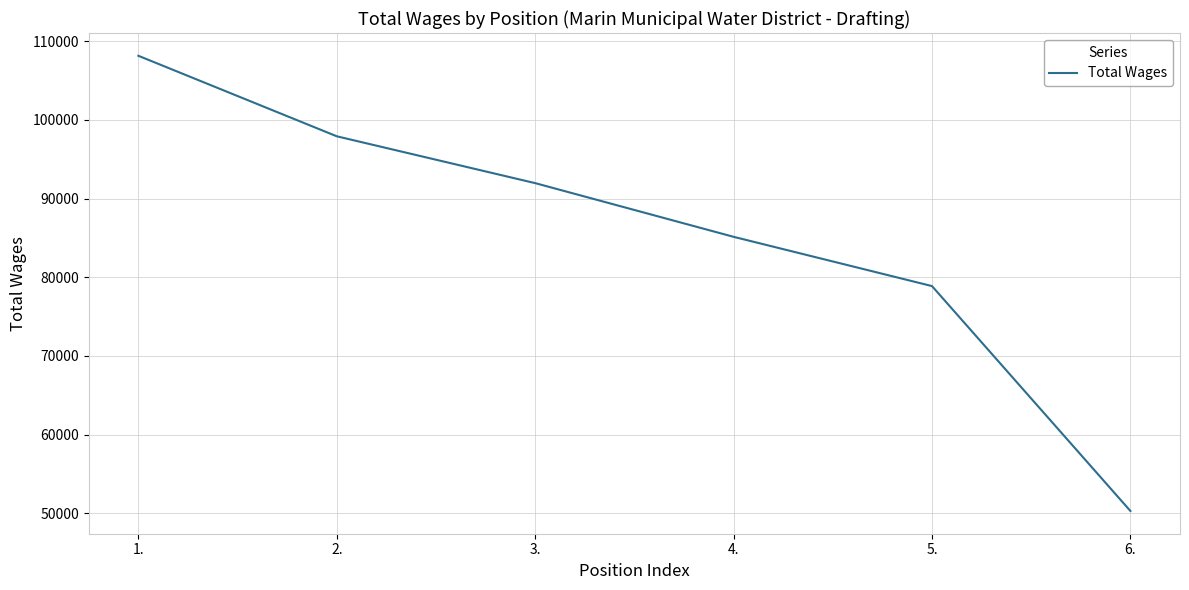

True or false: the data shows 174810 at 1..

False